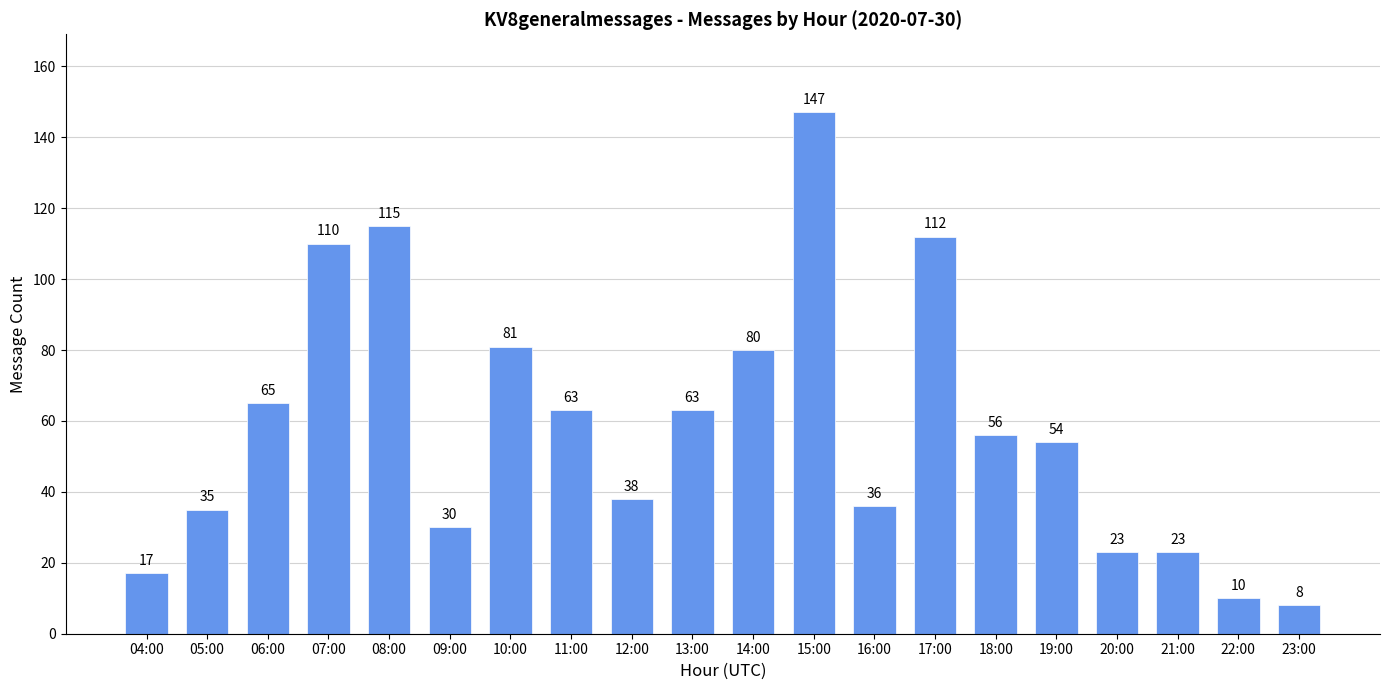

Does the chart contain any negative values?

No